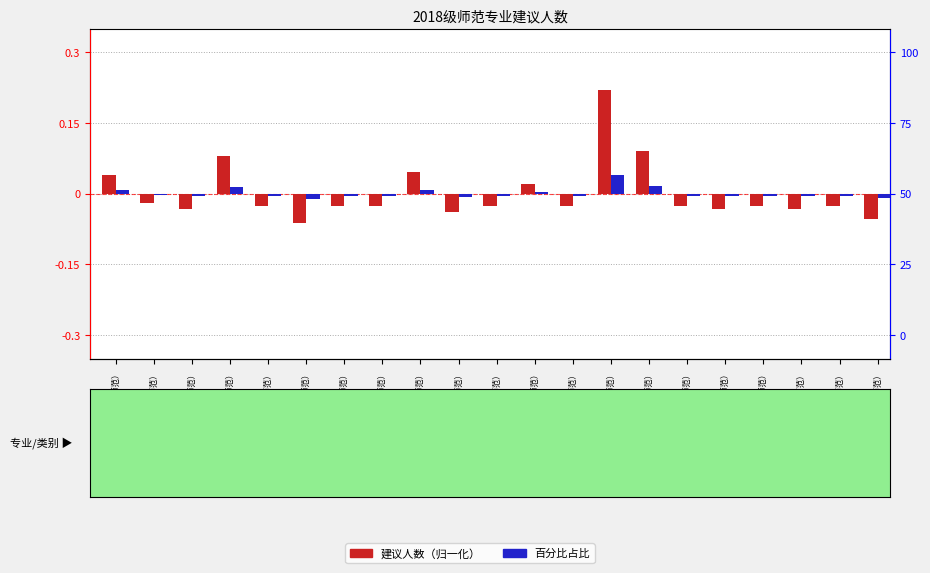

The 建议人数（归一化） series shows -0.0 at 生物科学（师范）. True or false?

True